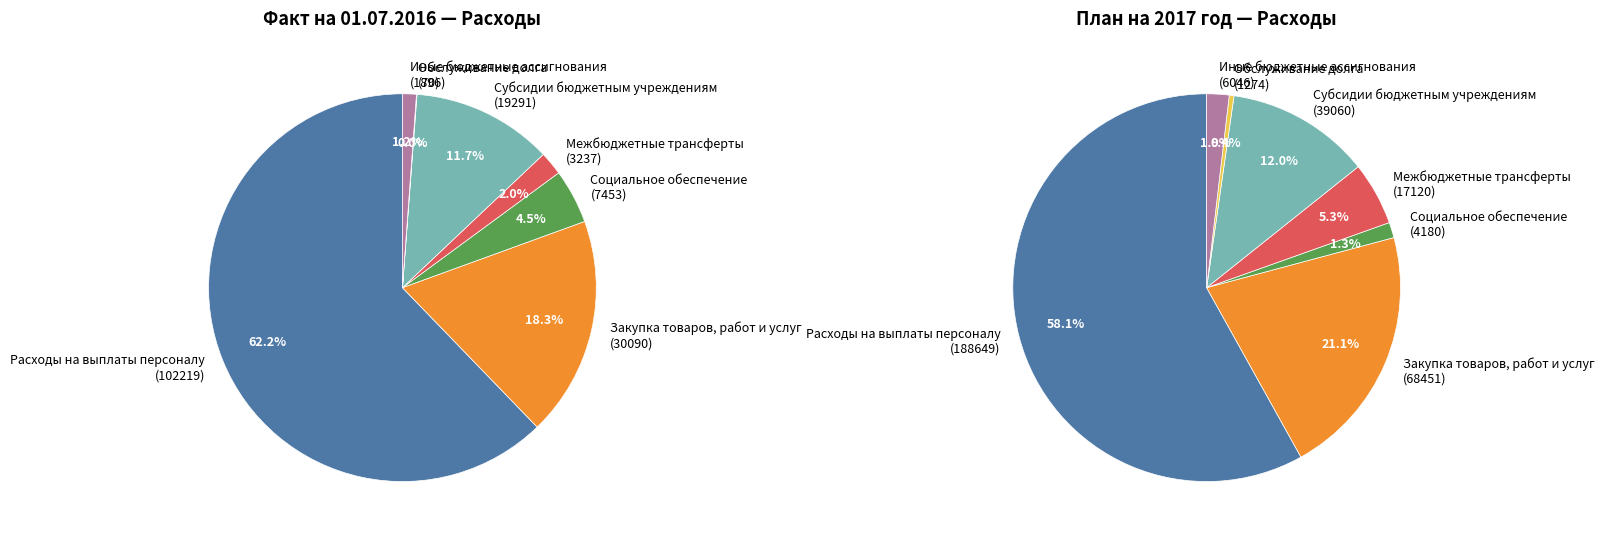

What percentage is the Социальное обеспечение
(7453) slice, to the nearest percent?

5%